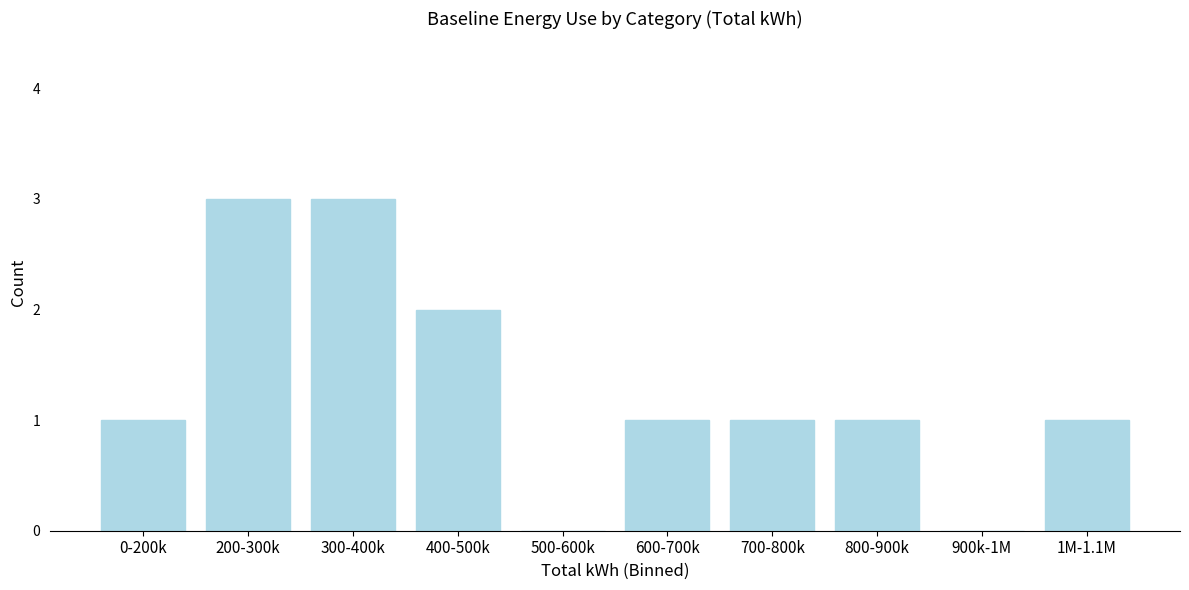

Reading left to right, transcribe all the data shown in this chart.

0-200k=1	200-300k=3	300-400k=3	400-500k=2	500-600k=0	600-700k=1	700-800k=1	800-900k=1	900k-1M=0	1M-1.1M=1